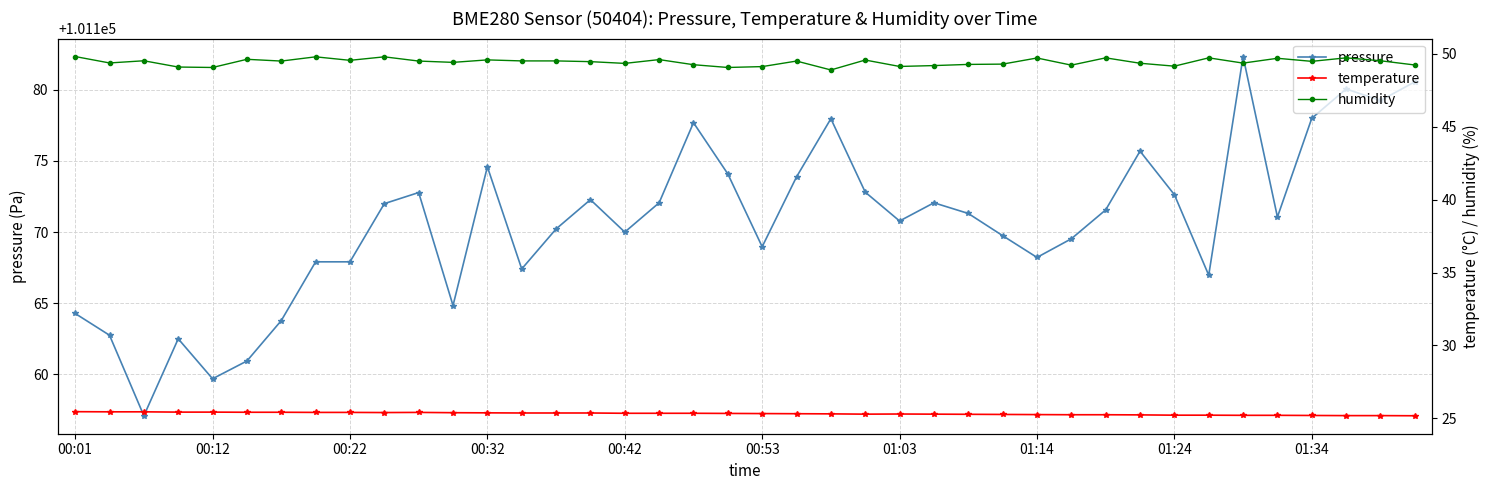

How many values in the humidity series exceed 49?

39